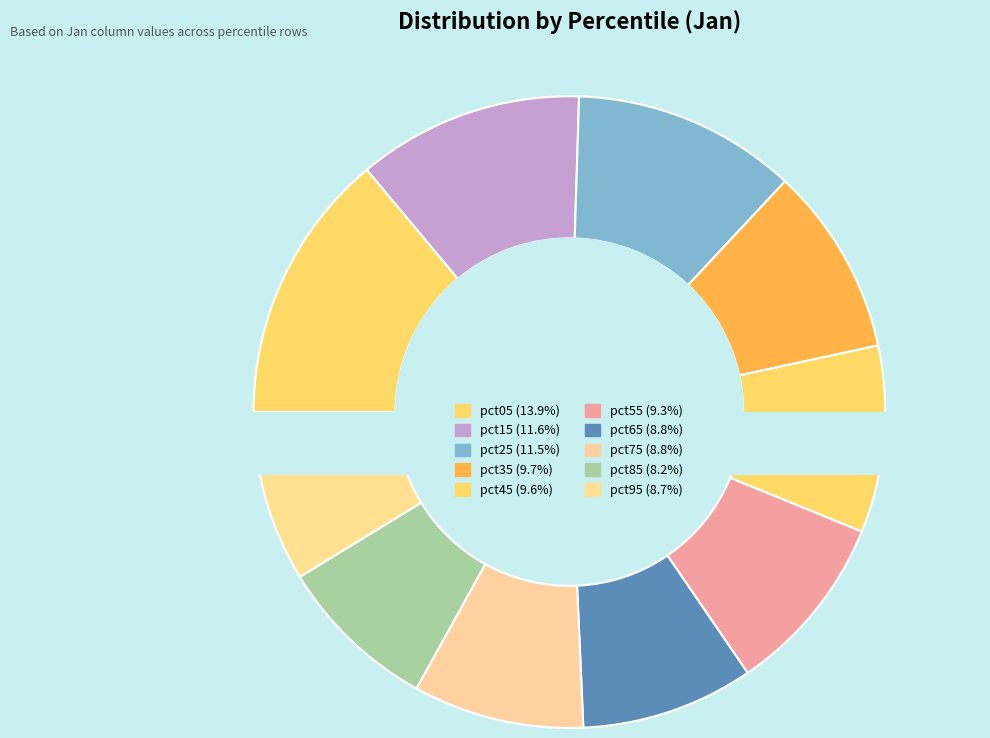

To the nearest percent, what is the difference between the pct85 and pct65 slice percentages?

1%